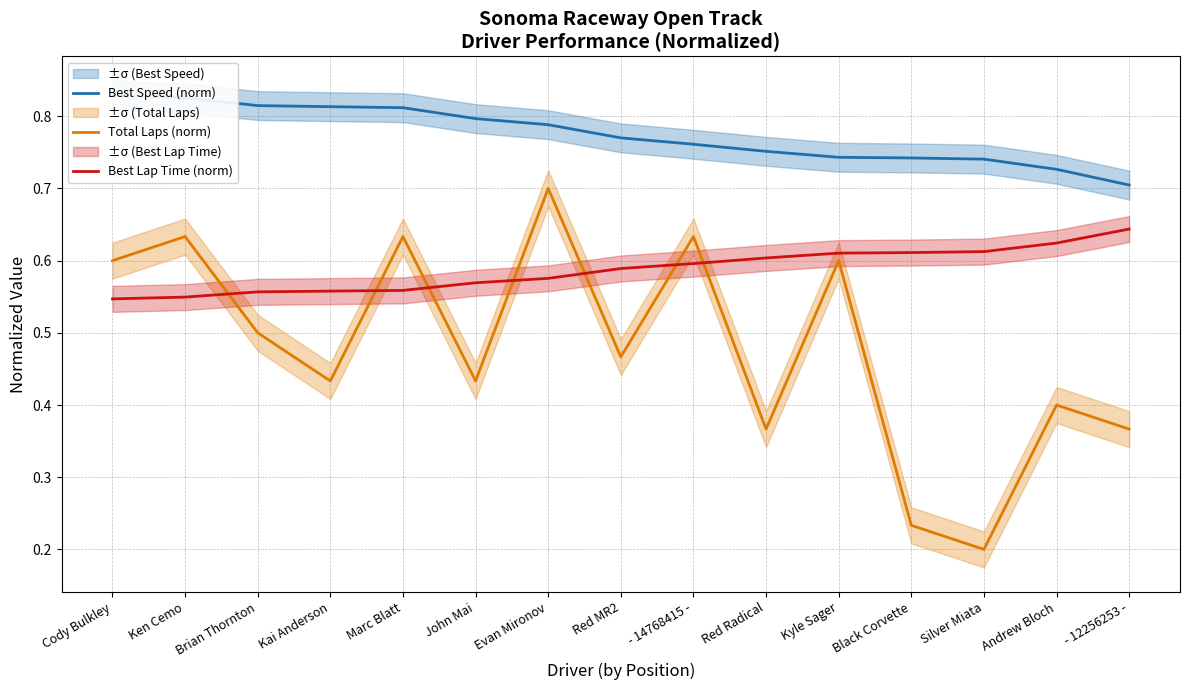

List the series in order of their peak value, lowest first.

Best Lap Time (norm), Total Laps (norm), Best Speed (norm)